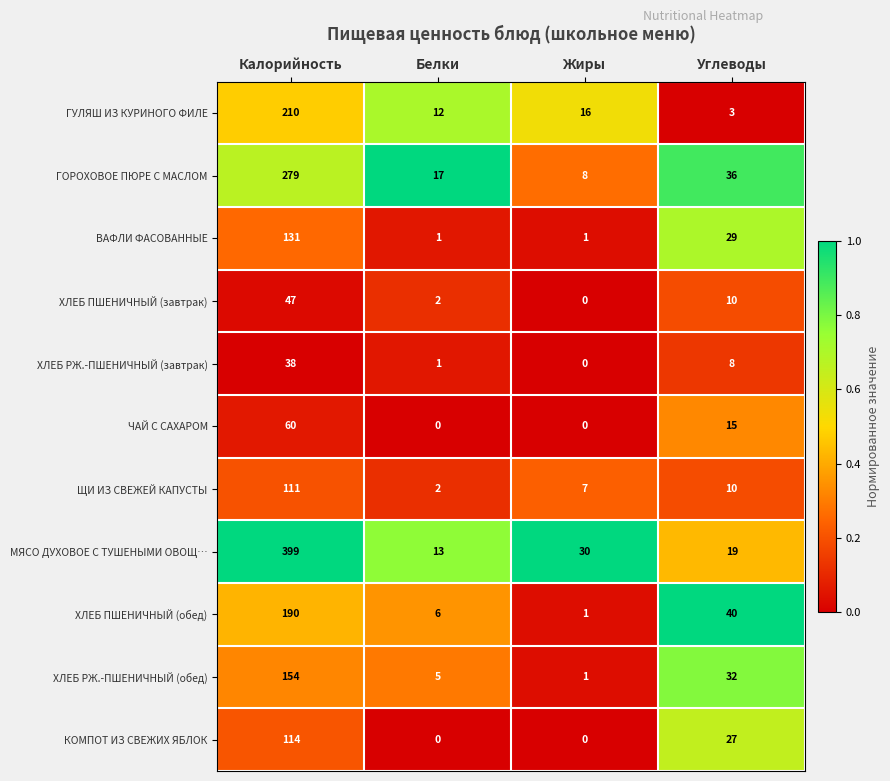

True or false: ЧАЙ С САХАРОМ has a value of 15 at Углеводы.

True